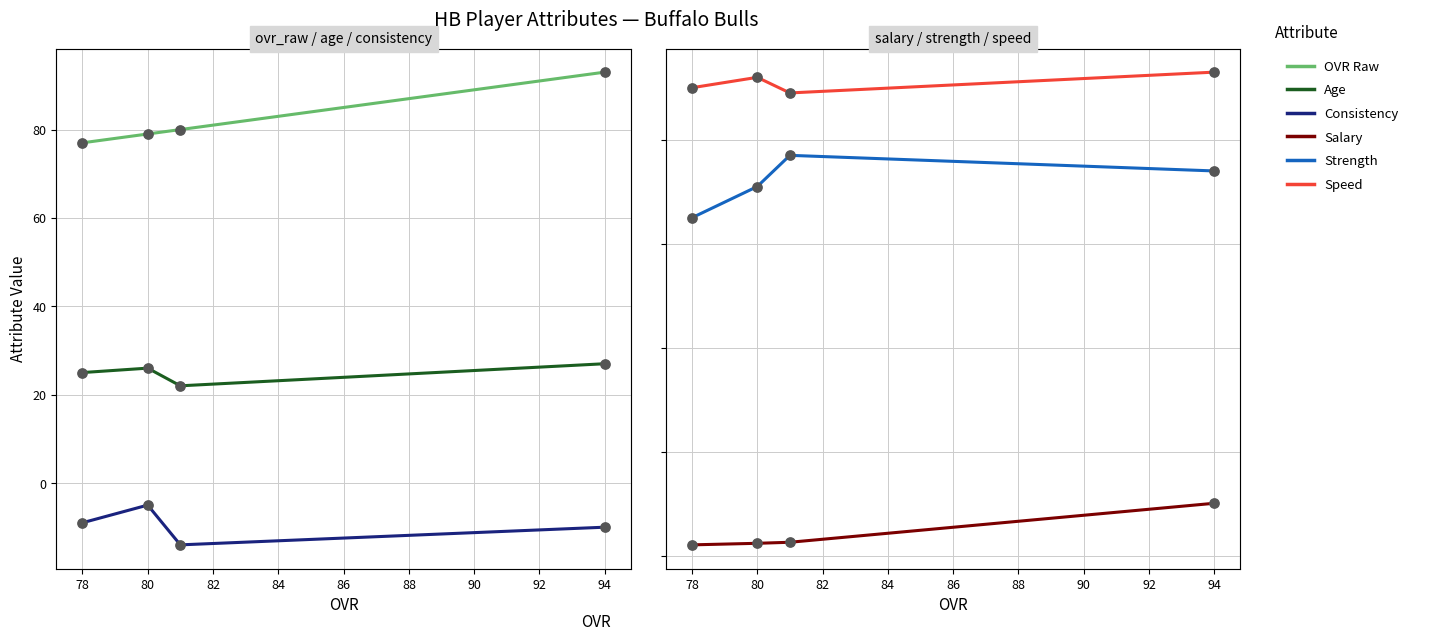

What is the total value across all series at 78?

250.1